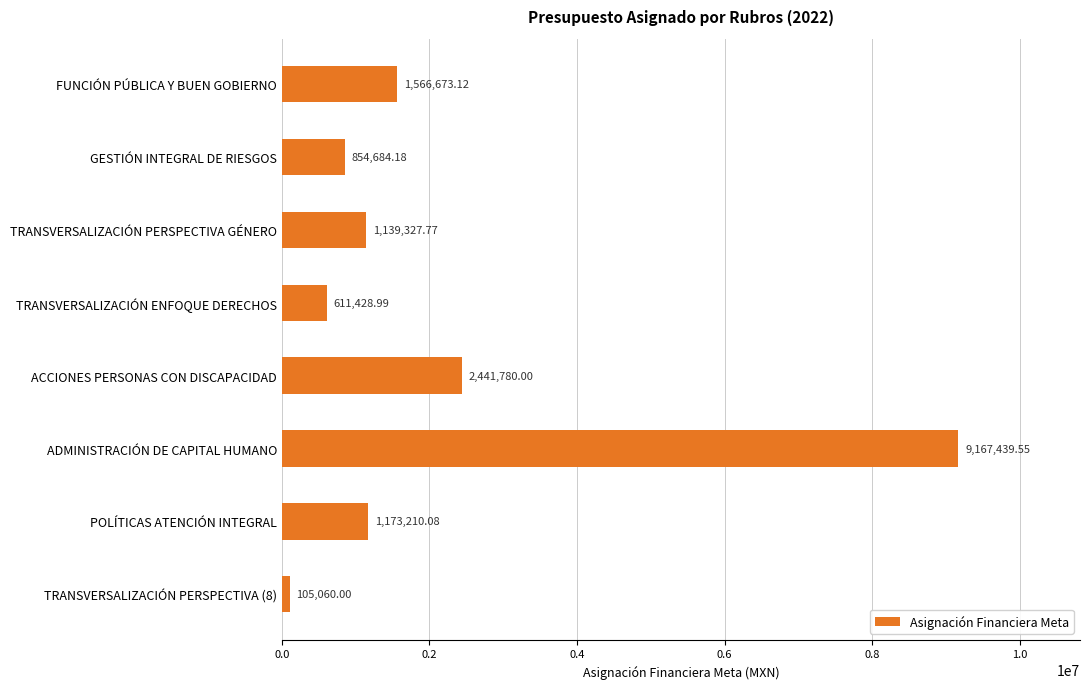

How many data points are less than 1173210?

4